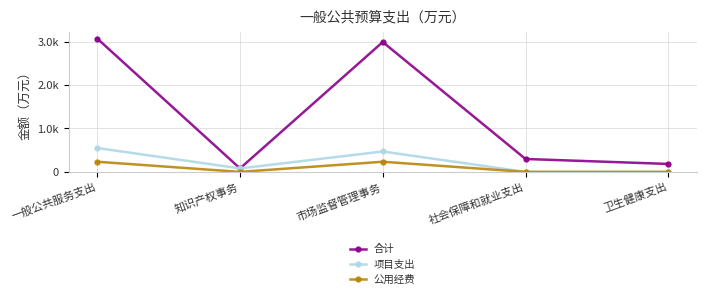

Where is 公用经费 nearest to the value 116?

知识产权事务